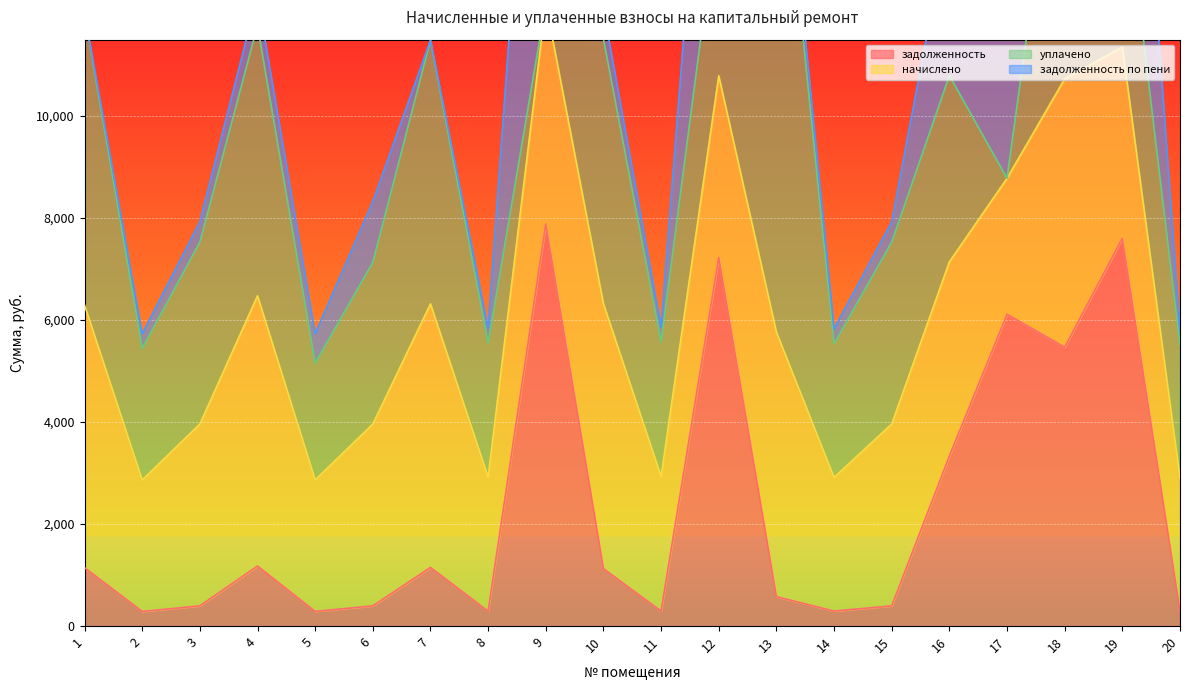

The value of задолженность at 1 is 1144.2. True or false?

True